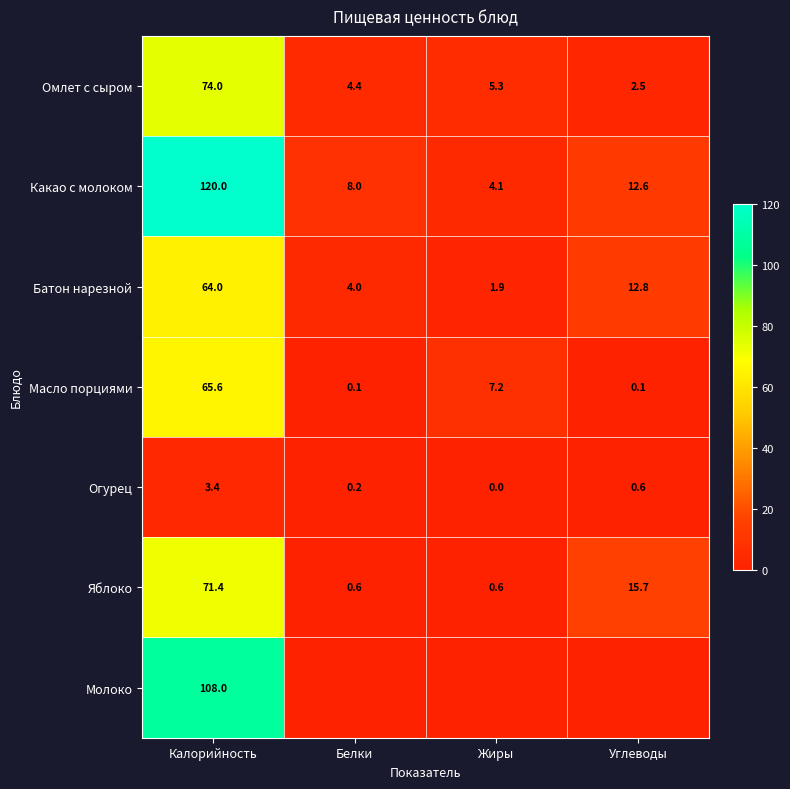

Between Углеводы and Жиры, which is larger?

Жиры